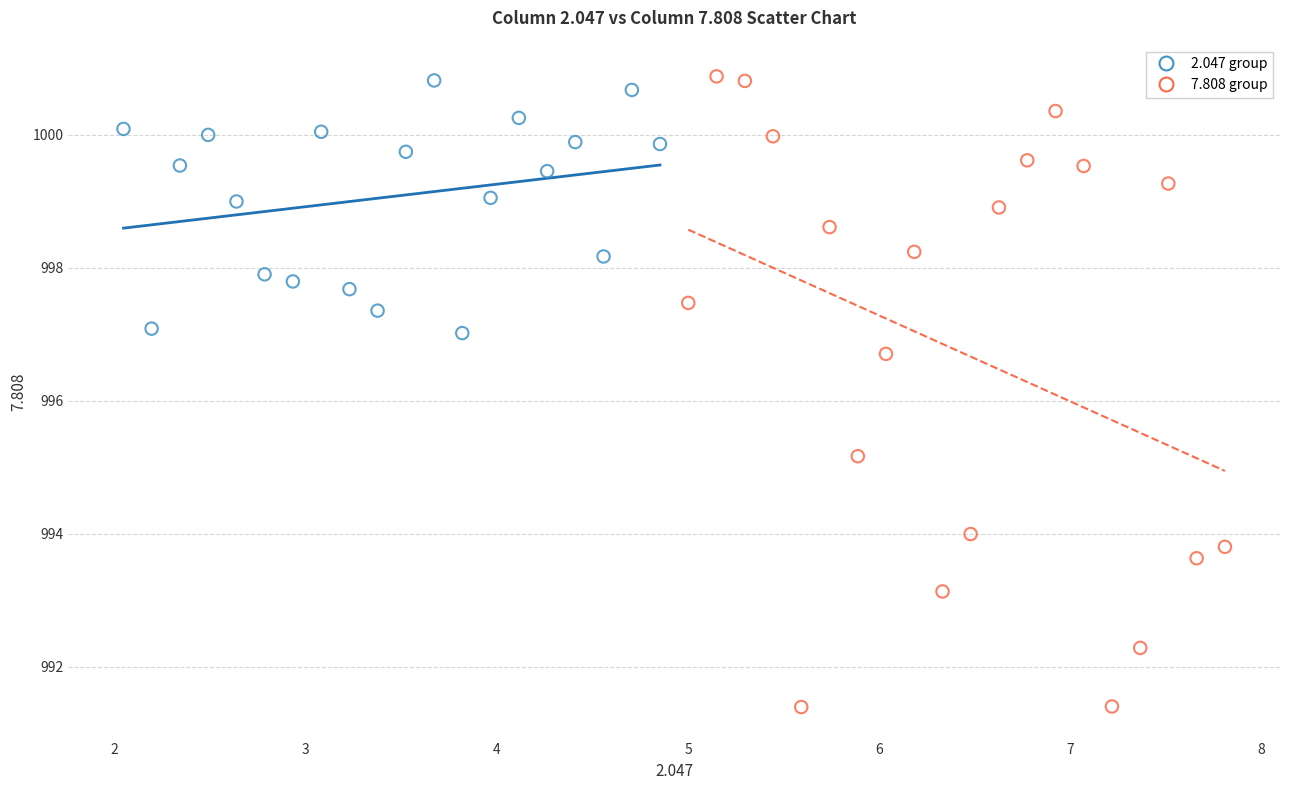

Which series has the largest Y range (max minus min)?

7.808 group